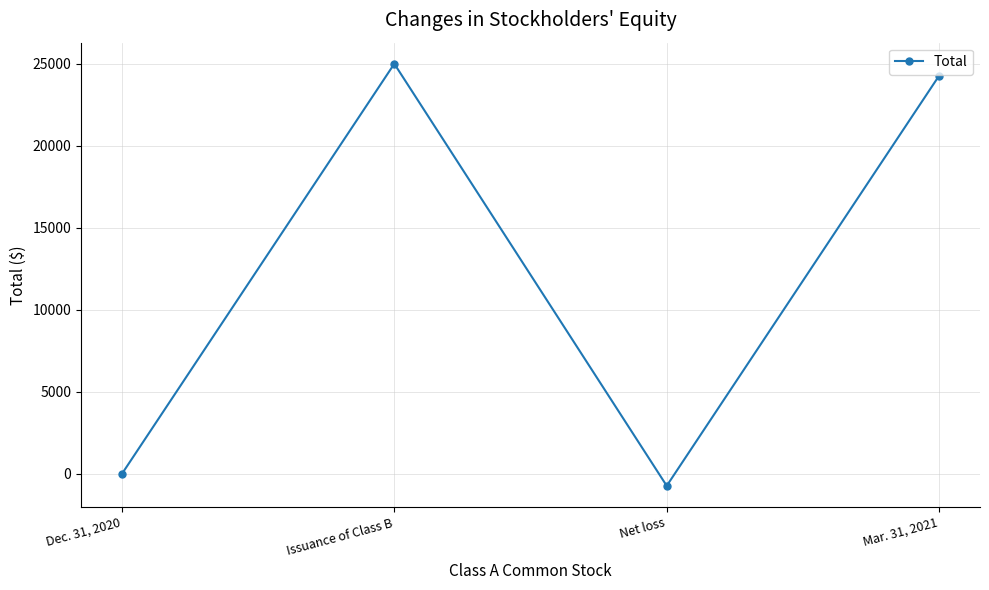

What is the difference between the maximum and minimum values?

25725